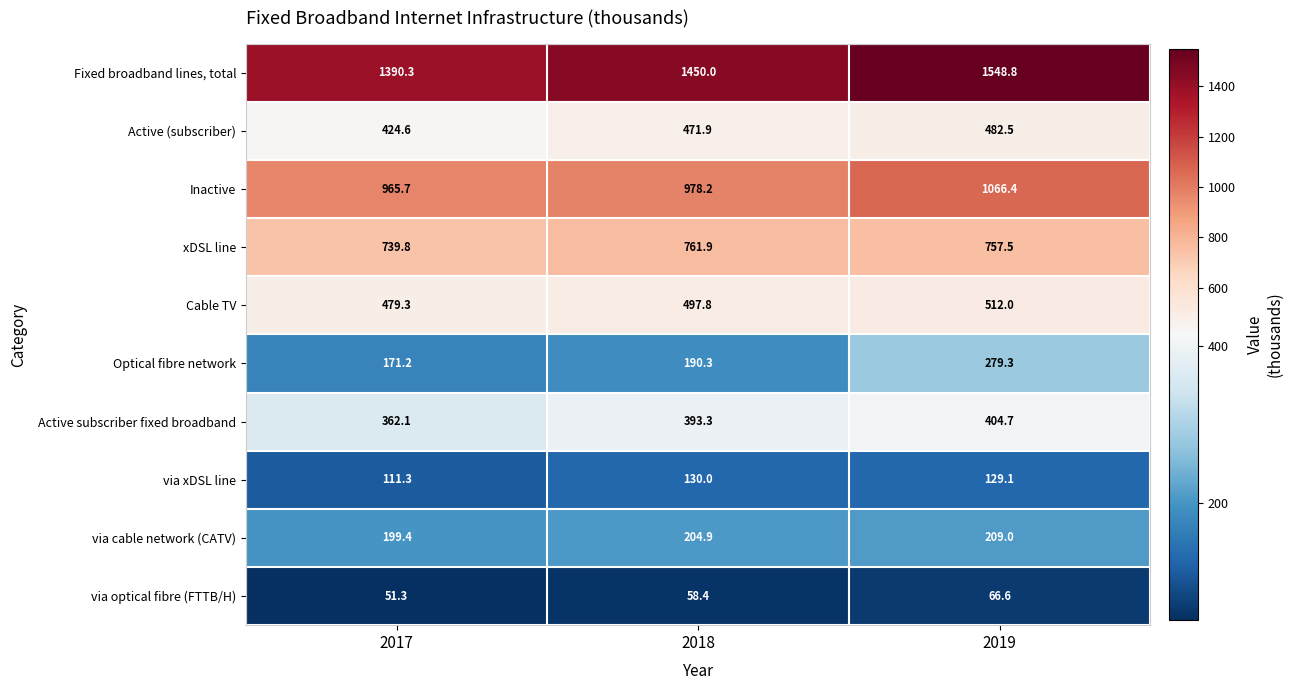

List the labels in order of via optical fibre (FTTB/H) value, smallest first.

2017, 2018, 2019